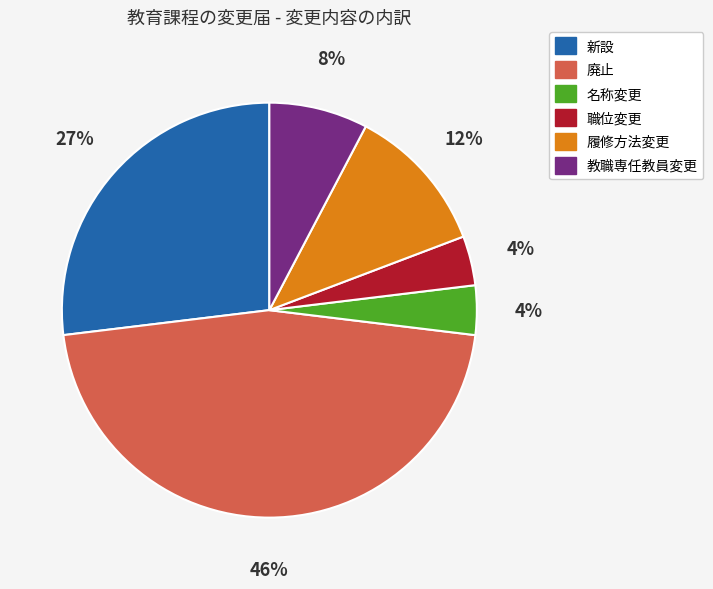

Count the number of slices in the pie.

6